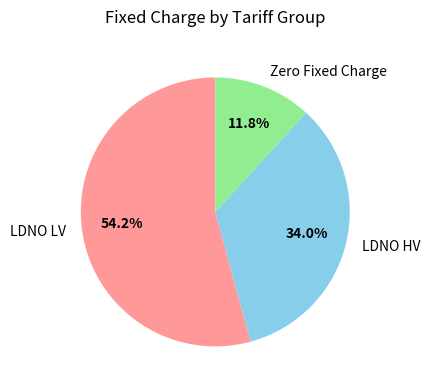

Count the number of slices in the pie.

3